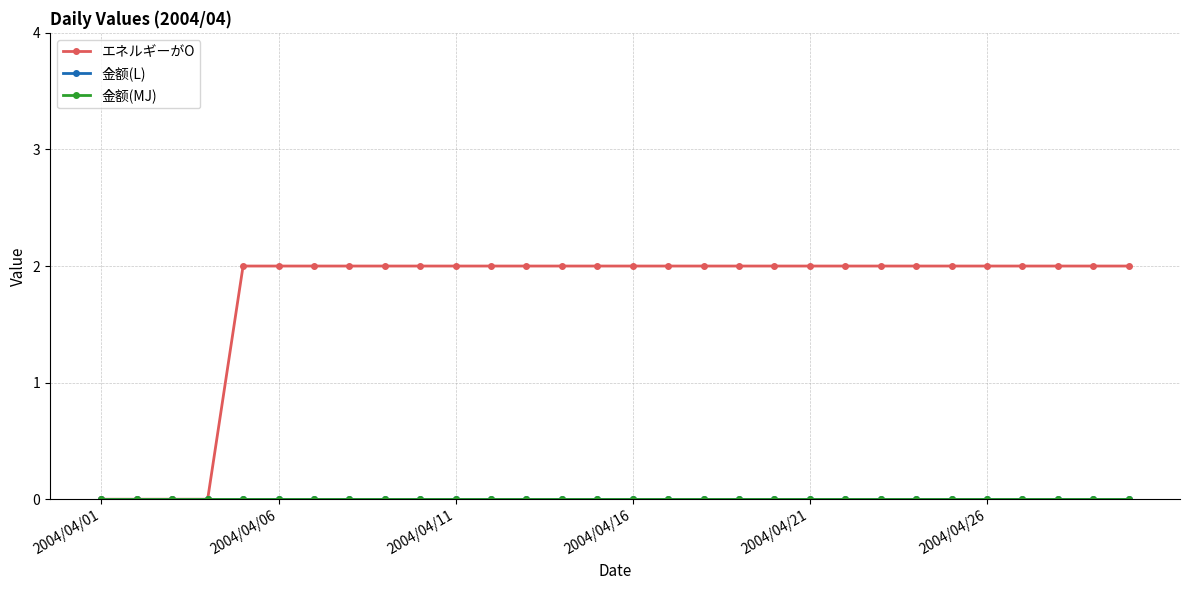

Is this an area chart (filled region under the line)?

No